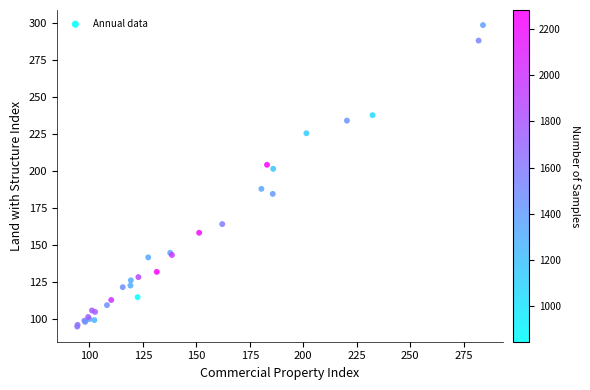

What Y value in the scatter plot is closest to 196?

201.5